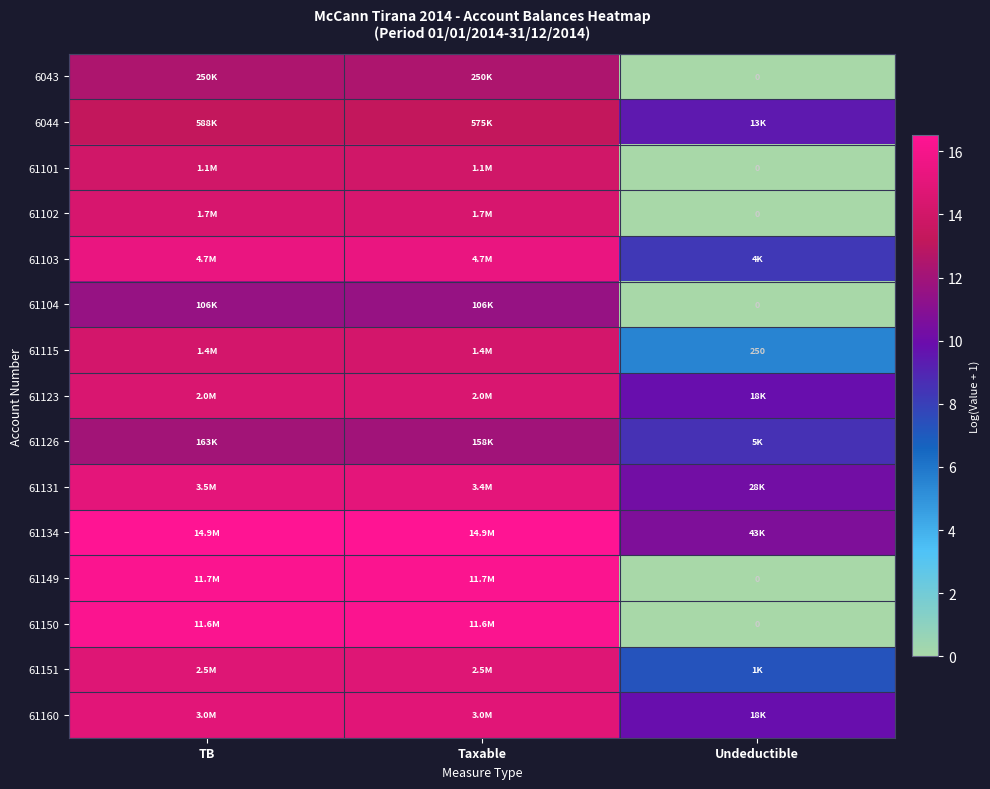

Which series has the largest range (max minus min)?

61149